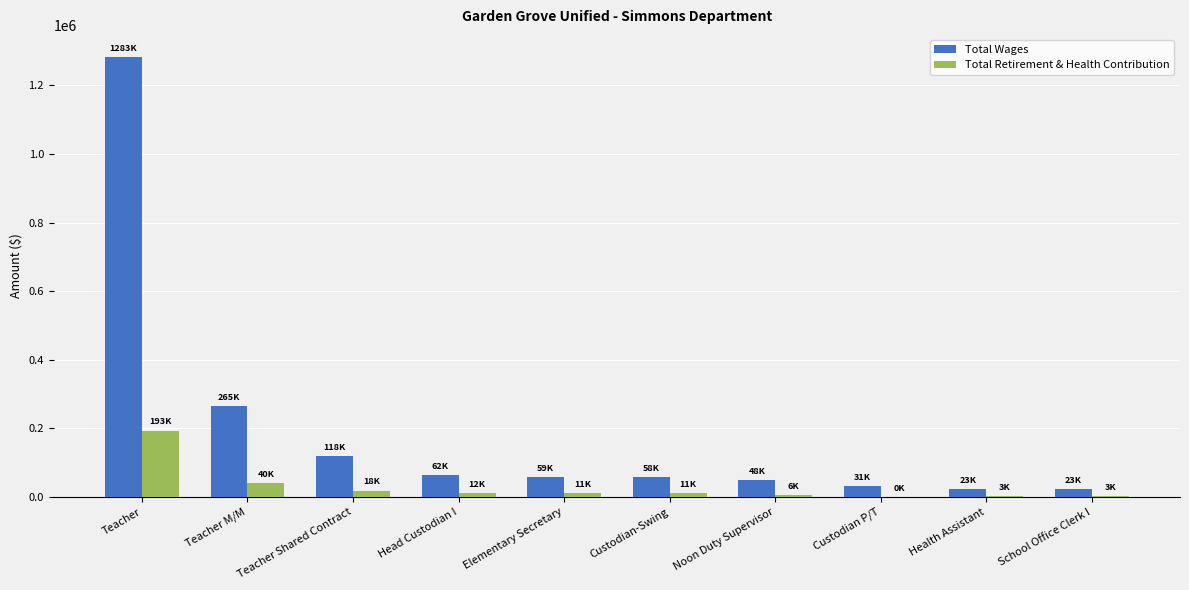

What is the sum of all Total Retirement & Health Contribution values?

300071